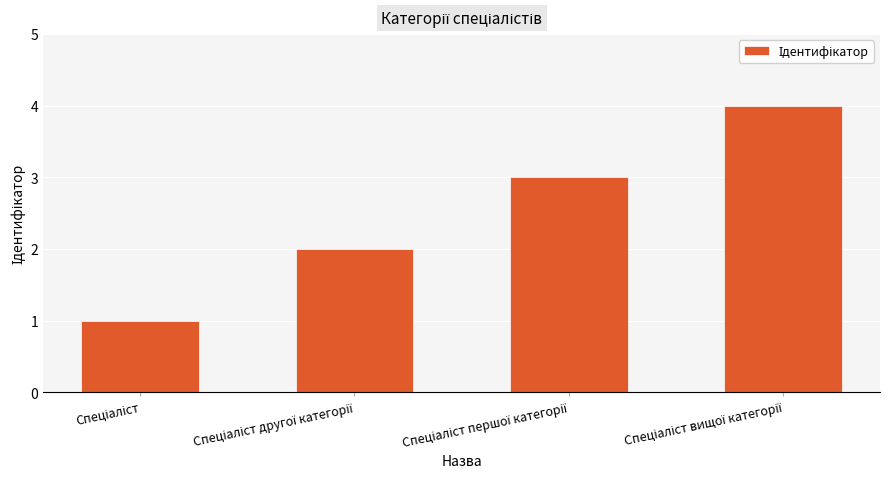

How many categories are shown in the chart?

4